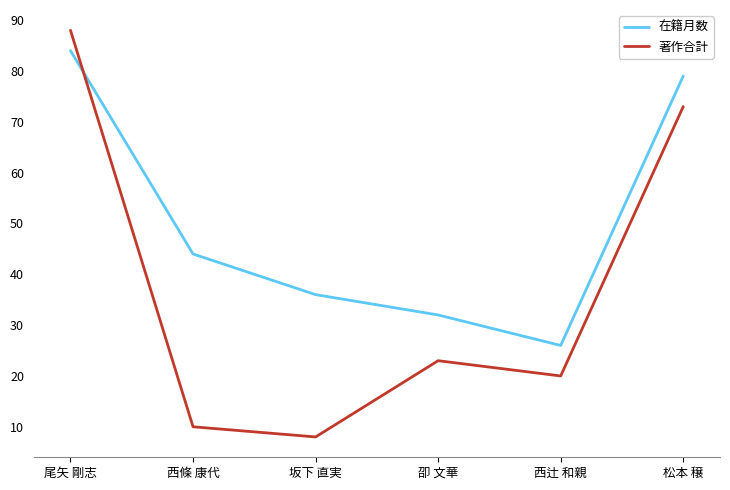

What is the average value of the 在籍月数 series?

50